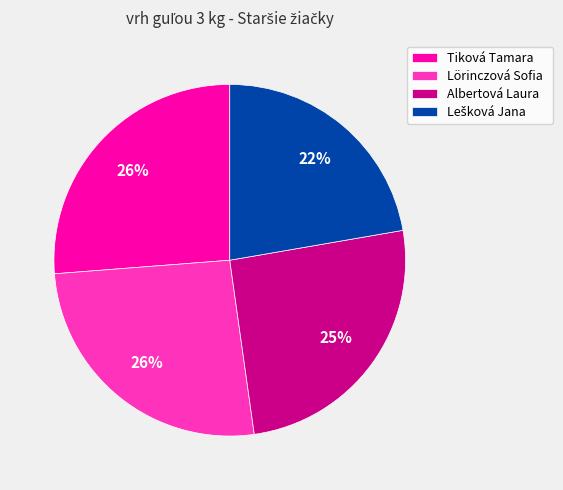

To the nearest percent, what portion does Lörinczová Sofia represent?

26%